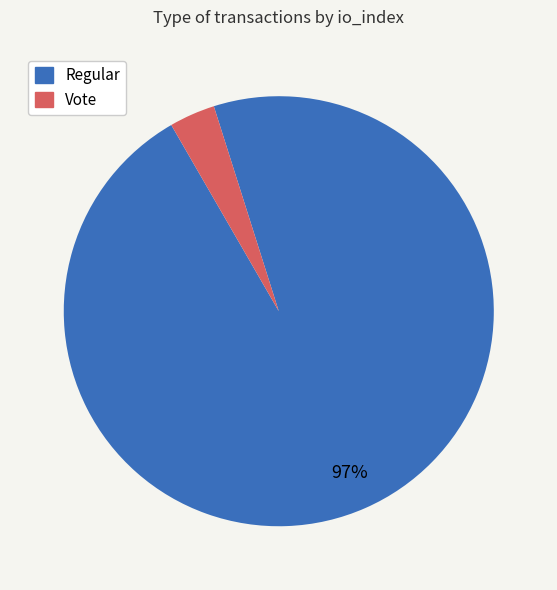

To the nearest percent, what portion does Regular represent?

97%